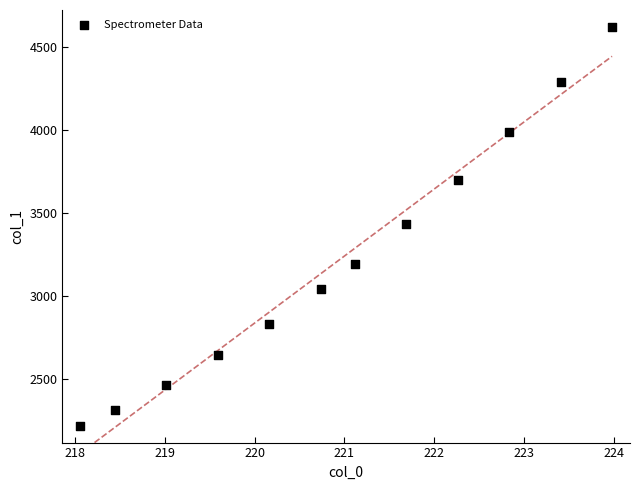

What is the average X value?

220.9